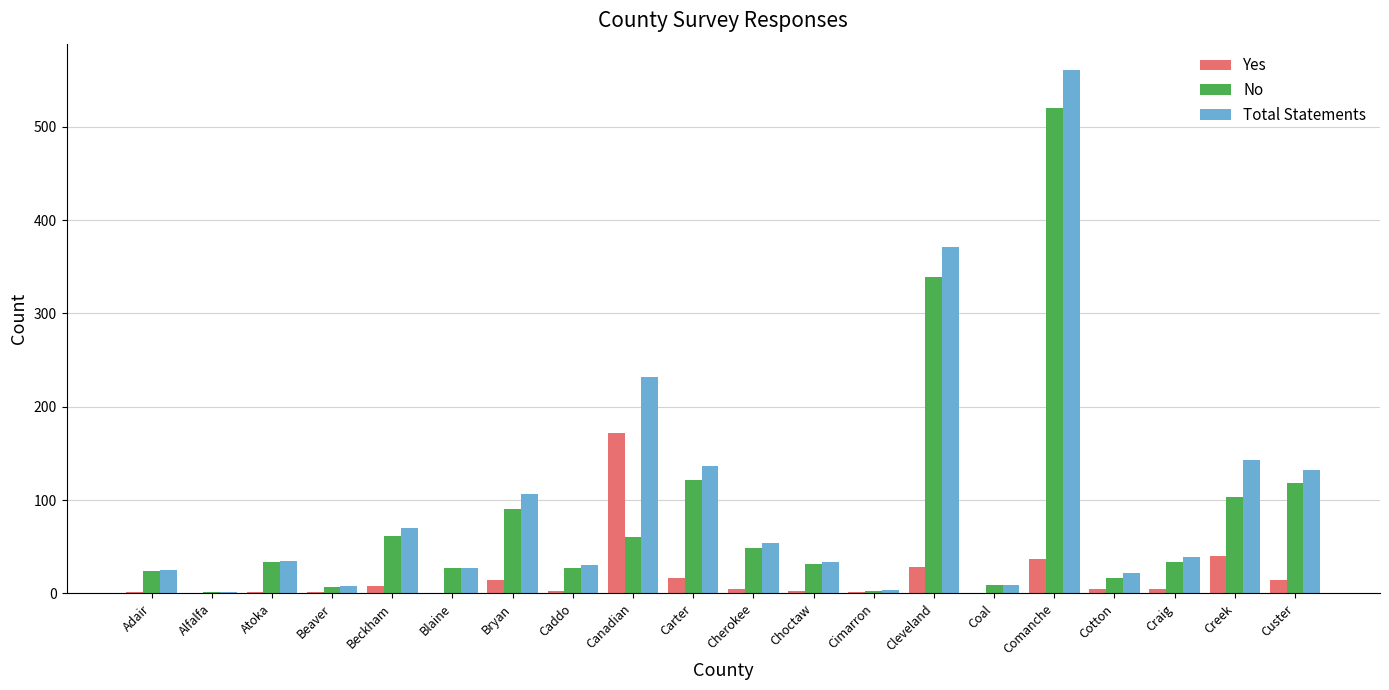

True or false: Total Statements has a value of 39 at Craig.

True